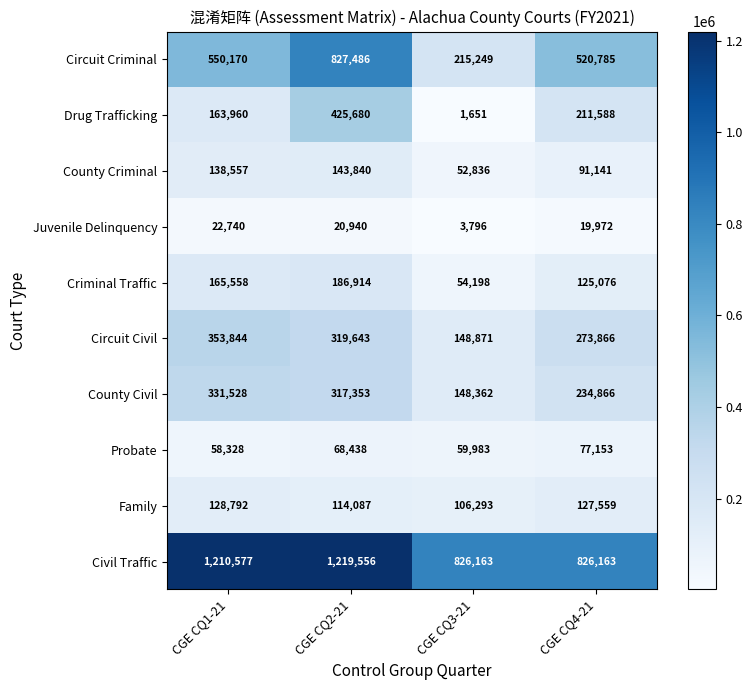

What is the sum of the Circuit Civil values at CGE CQ2-21 and CGE CQ3-21?

468514